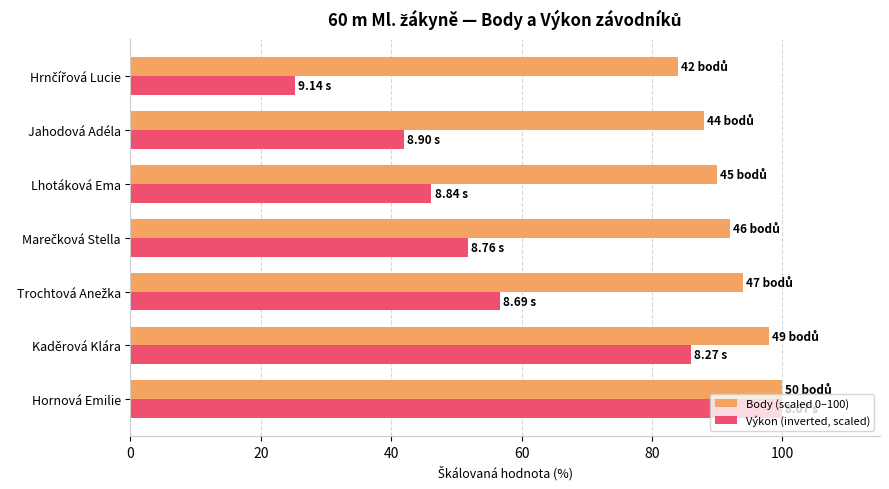

What is the sum of all Výkon (inverted, scaled) values?

407.7